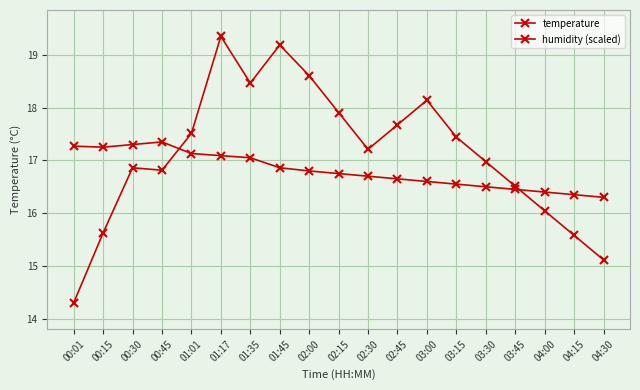

What is the maximum value for temperature?

17.4